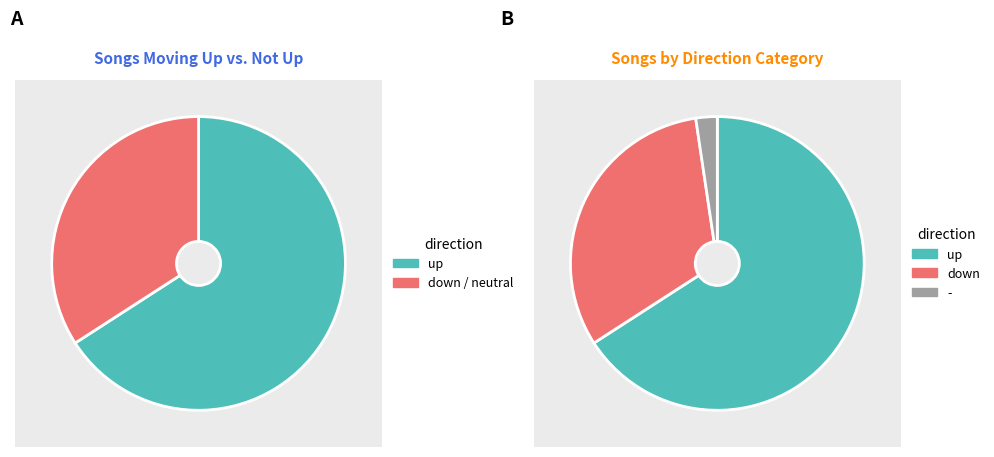

Does - account for over 50% of the chart?

No